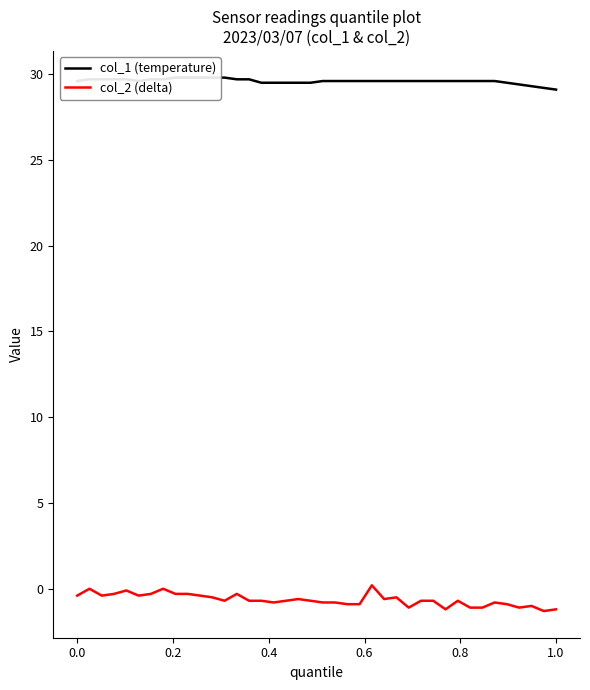

Count the number of data series in this chart.

2